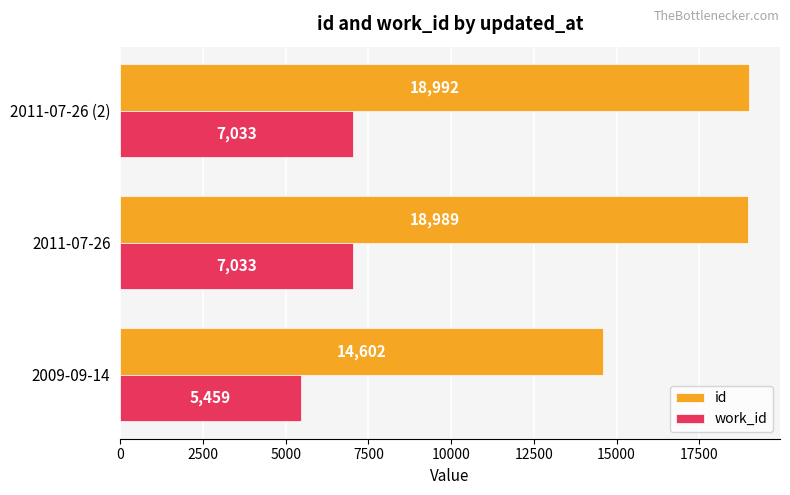

How many data points in work_id are less than 7033?

1